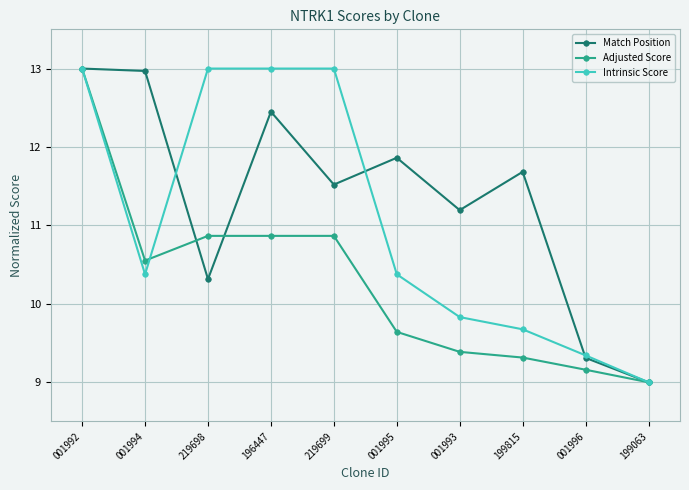

Where is the first local minimum for Intrinsic Score?

001994